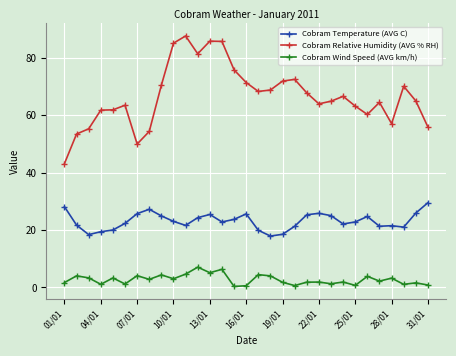

Which series has the largest range (max minus min)?

Cobram Relative Humidity (AVG % RH)